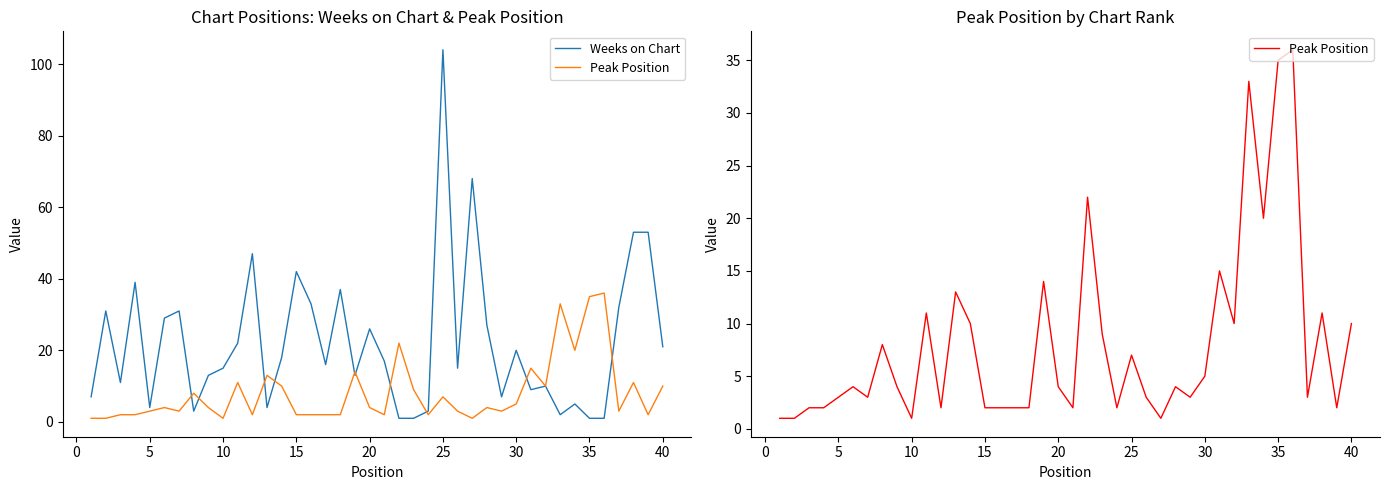

Between 15 and 14, which is larger?

14